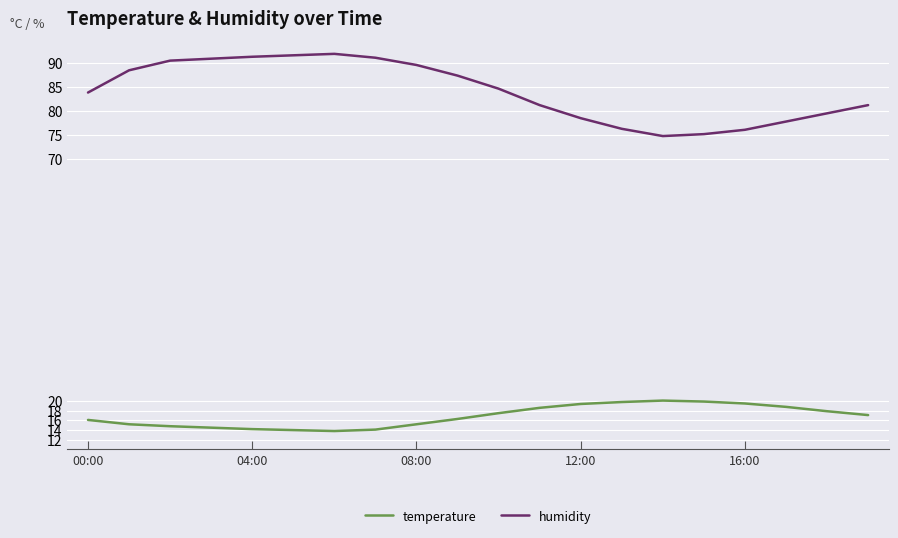

Which series has the largest total across all categories?

humidity